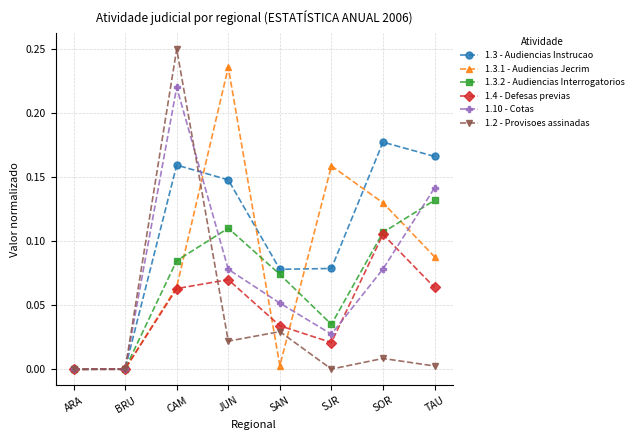

List the series in order of their peak value, lowest first.

1.4 - Defesas previas, 1.3.2 - Audiencias Interrogatorios, 1.3 - Audiencias Instrucao, 1.10 - Cotas, 1.3.1 - Audiencias Jecrim, 1.2 - Provisoes assinadas